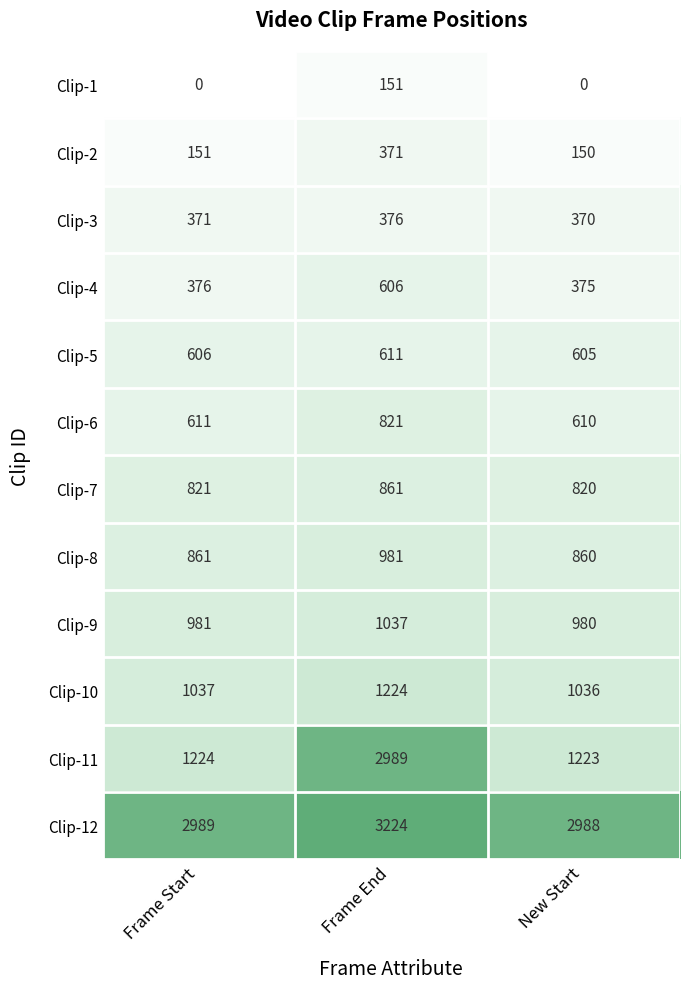

Count the number of data series in this chart.

12